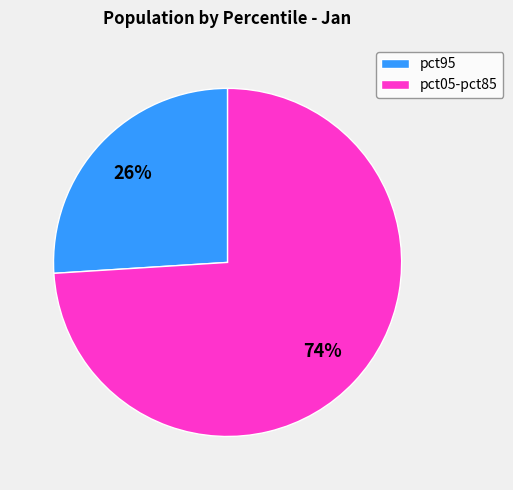

Is the sum of pct95 and pct05-pct85 greater than half?

Yes